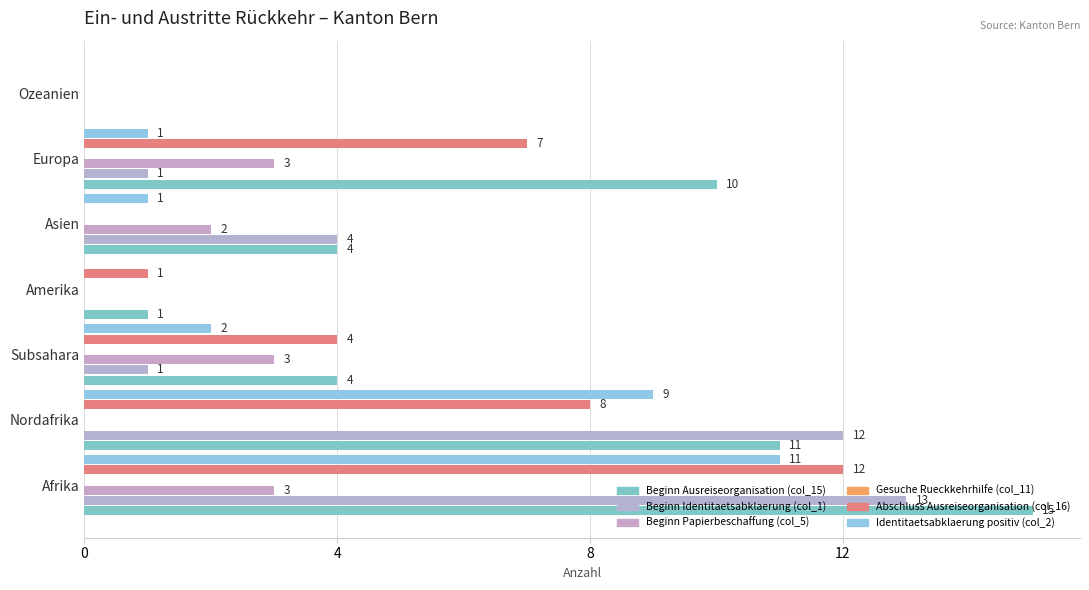

Is it true that Beginn Papierbeschaffung (col_5) equals 4.3 at Afrika?

False